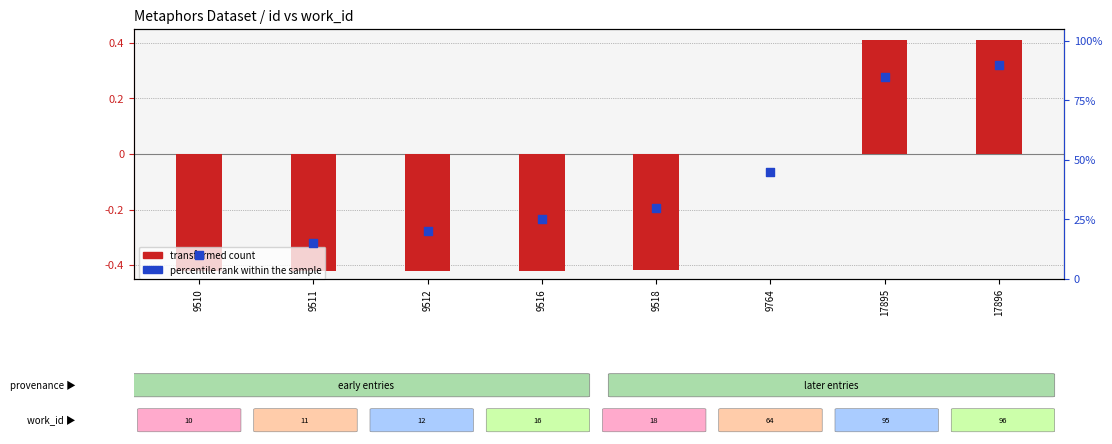

What is the total value across all series at 9518?

29.6